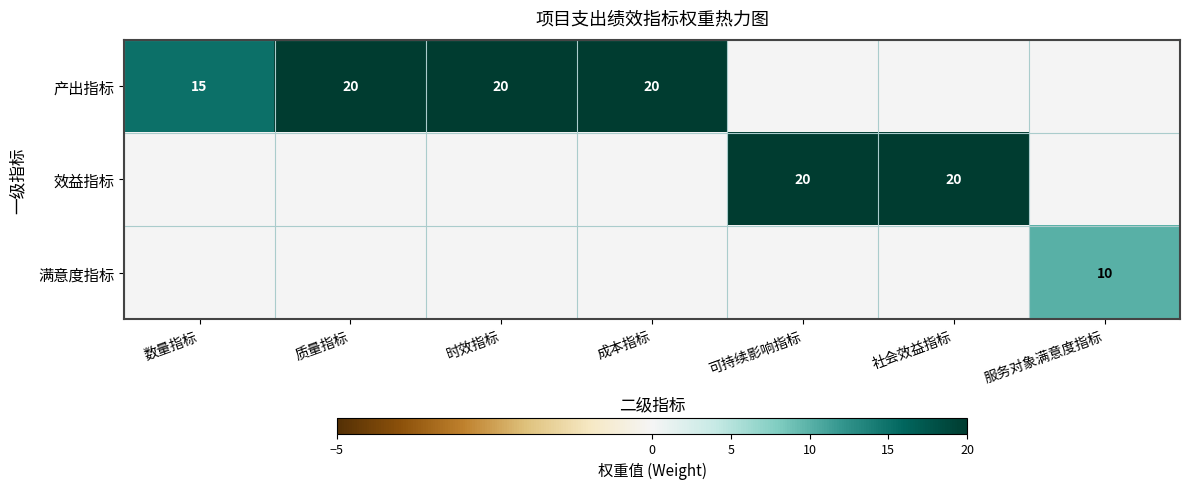

Is it true that 效益指标 equals 32 at 社会效益指标?

False